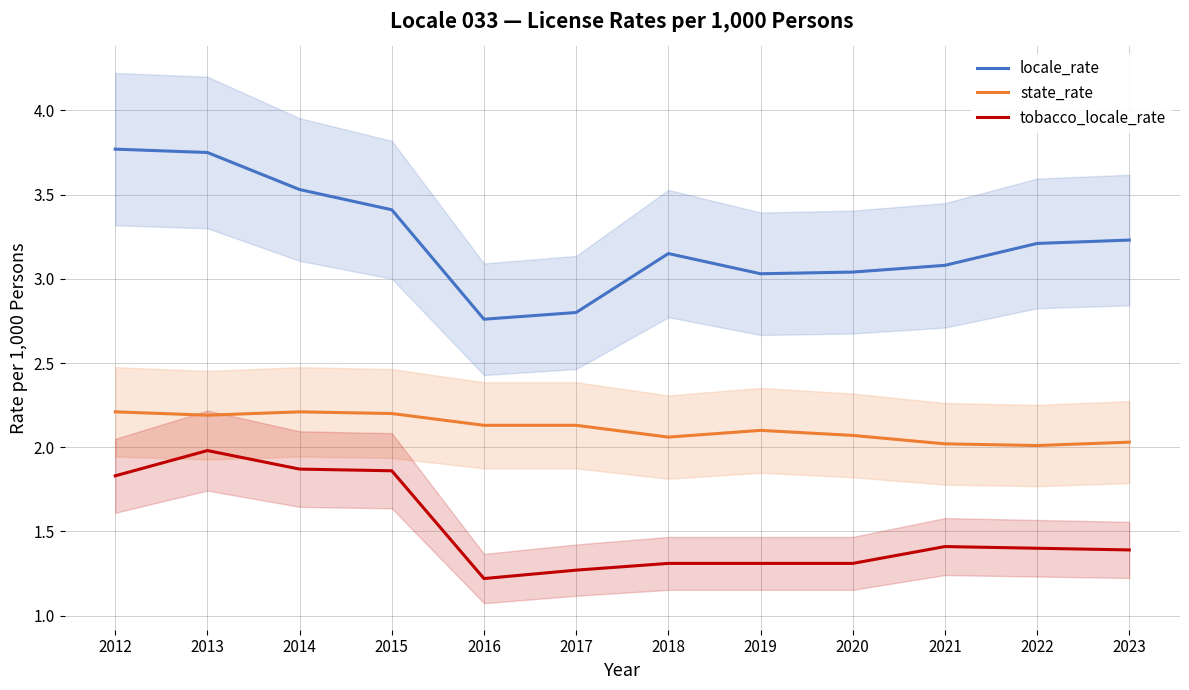

At which label is locale_rate closest to 3?

2019